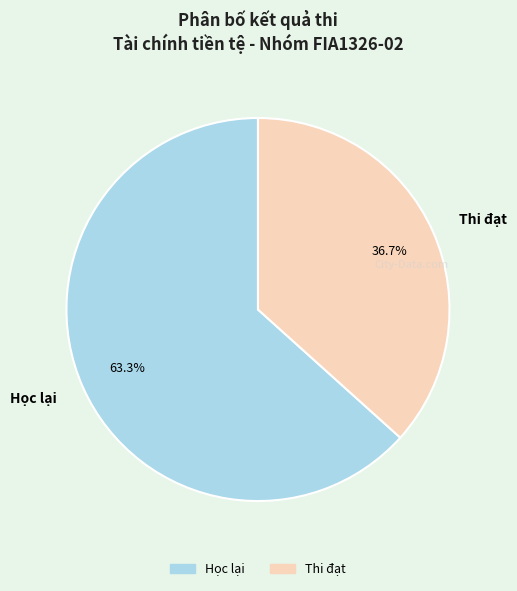

Combined, do Thi đạt and Học lại account for over 50%?

Yes